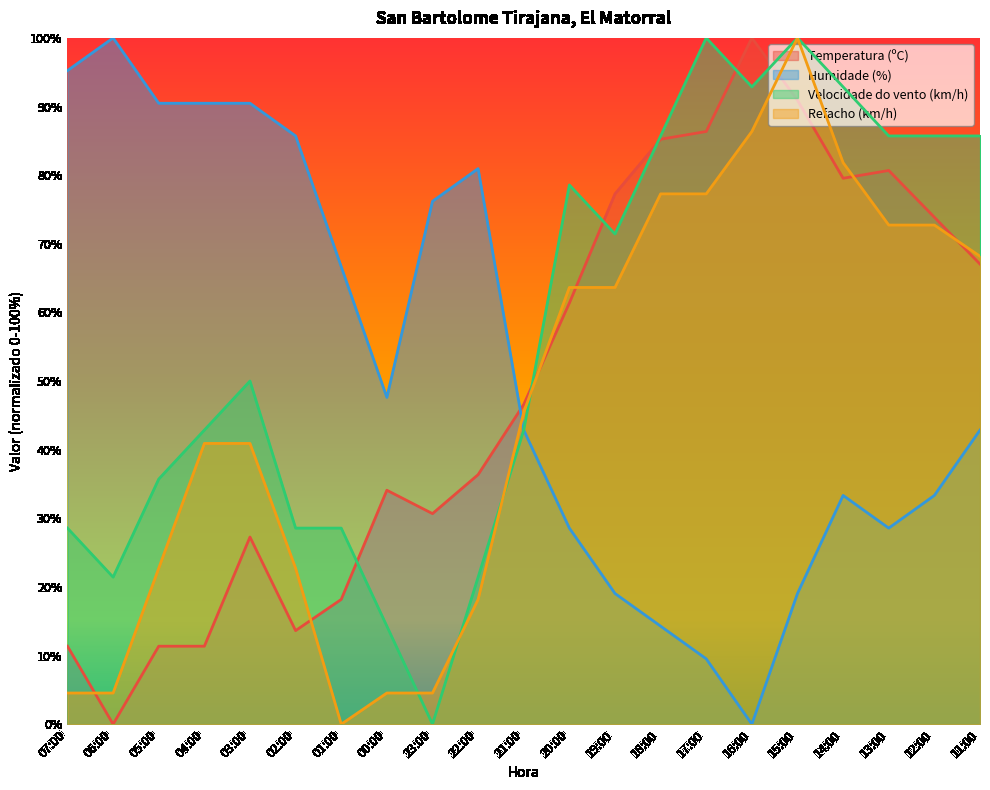

How many times do Velocidade do vento (km/h) and Refacho (km/h) cross each other?

4